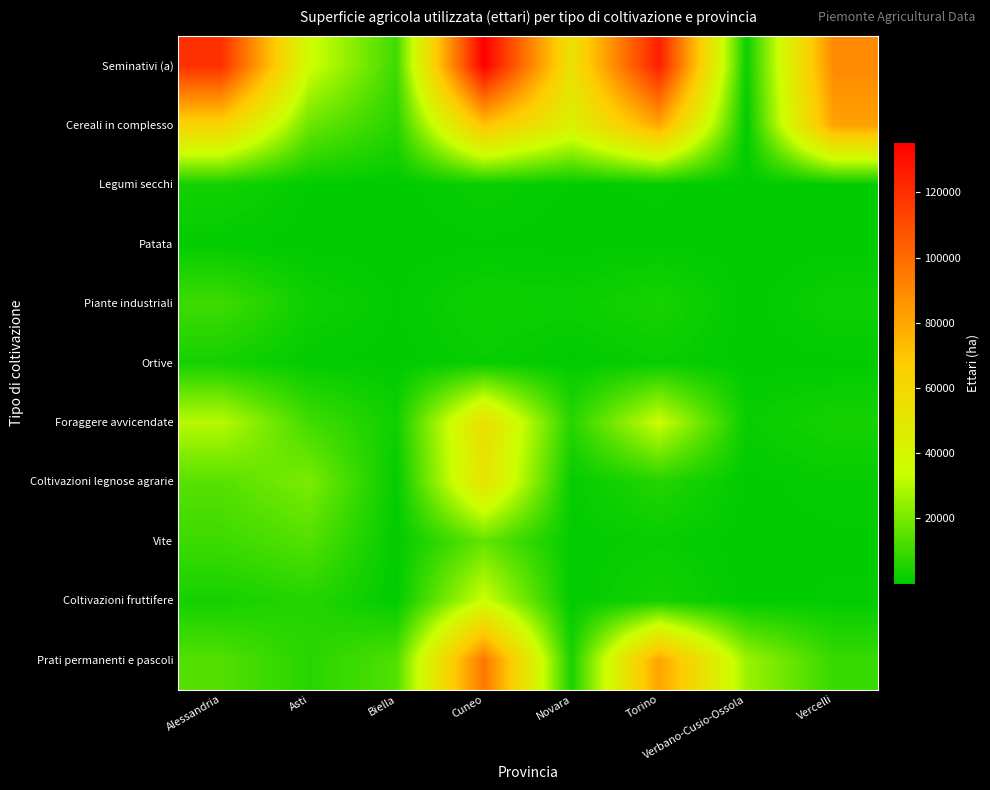

What is the difference between the highest and lowest values at Alessandria?

119063